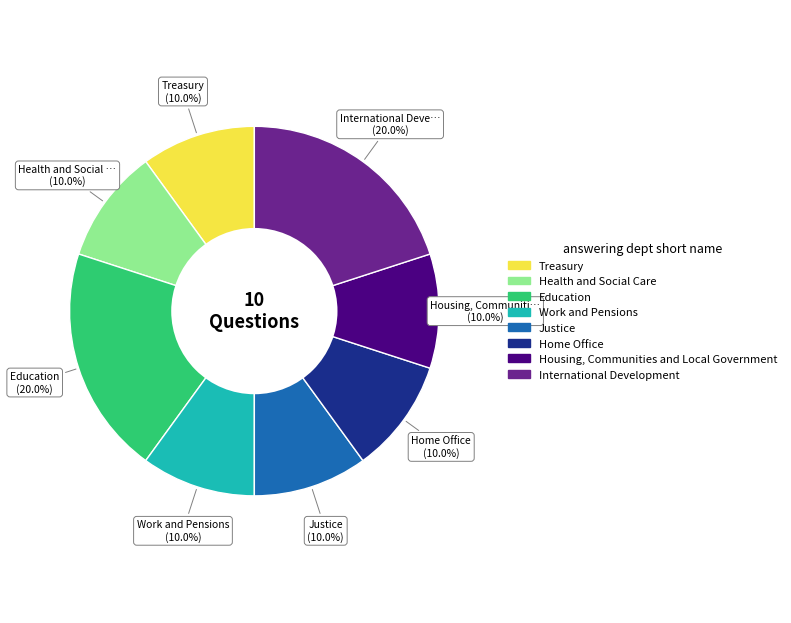

Does any single category account for the majority?

No